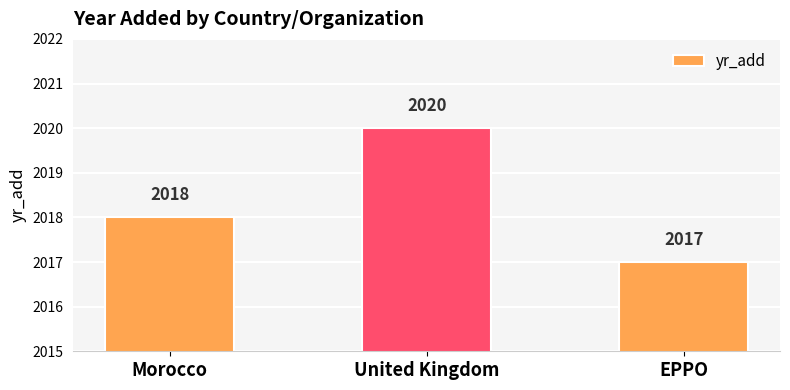

Which label corresponds to the smallest value in the chart?

EPPO